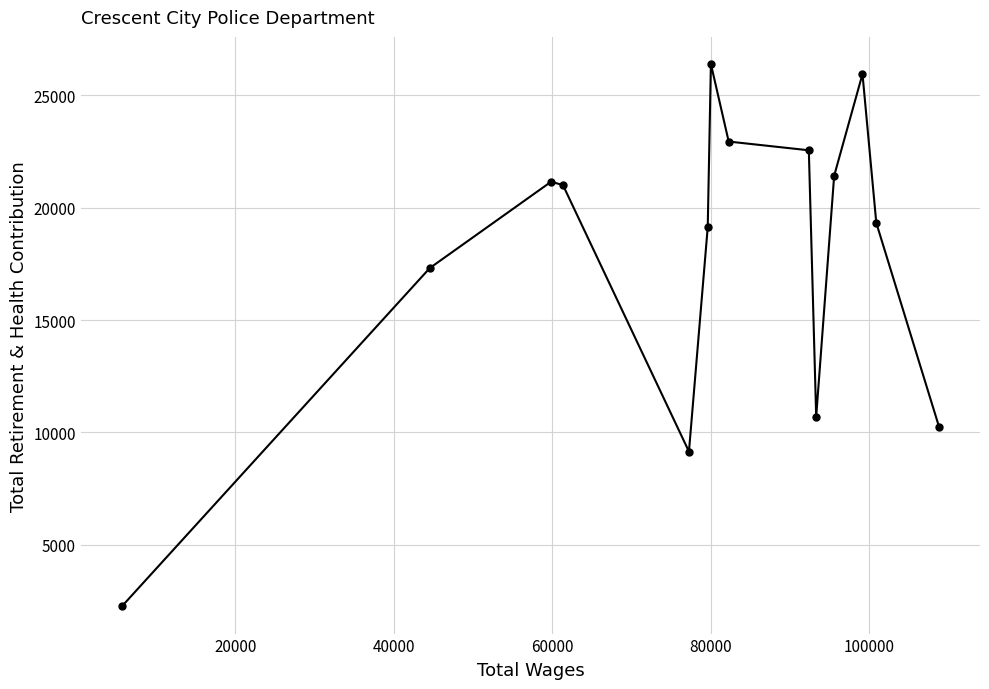

What is the value of the 8th point from the left?

22944